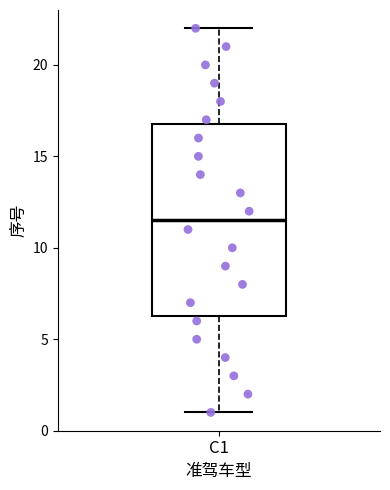

Read this box plot against the y-axis: the position of the median line, the range covered by the box, and the ends of both whiskers. The values are not printed on the chart, so give them approximately, as read against the axis.

median 11.5, box 6.5 to 17.0, whiskers 1.0 to 22.0